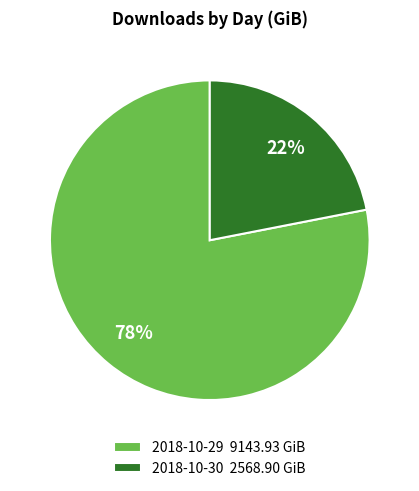

To the nearest percent, what is the difference between the largest and smallest slice percentages?

56%